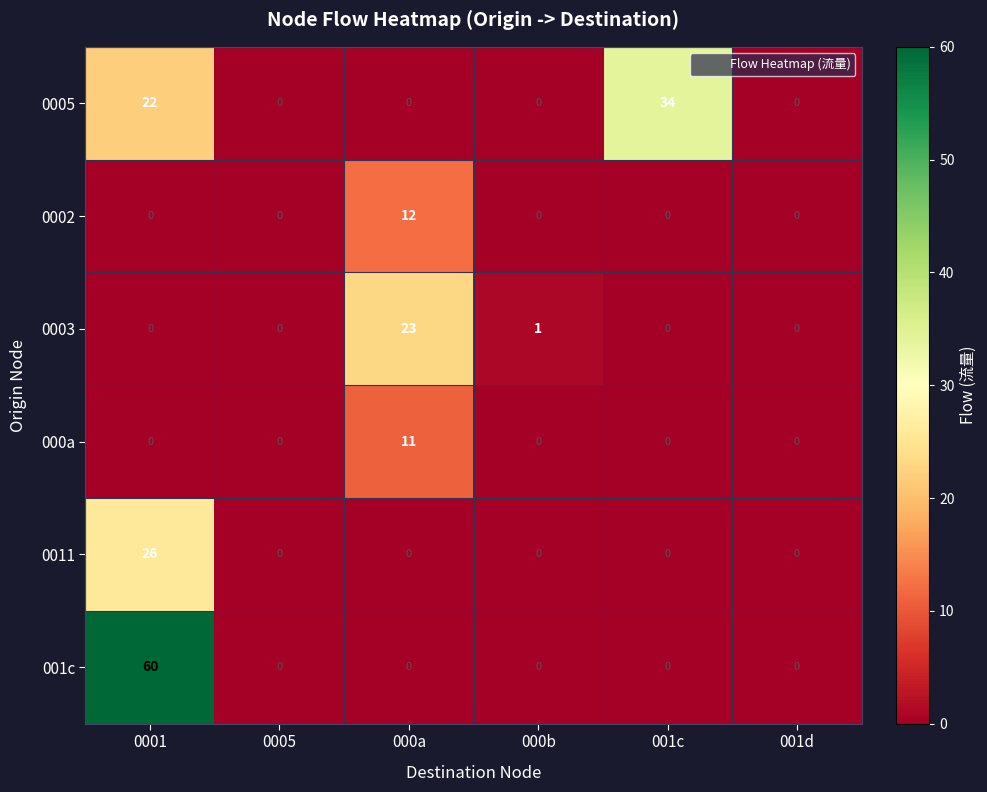

What is the highest value of the 0011 series?

26